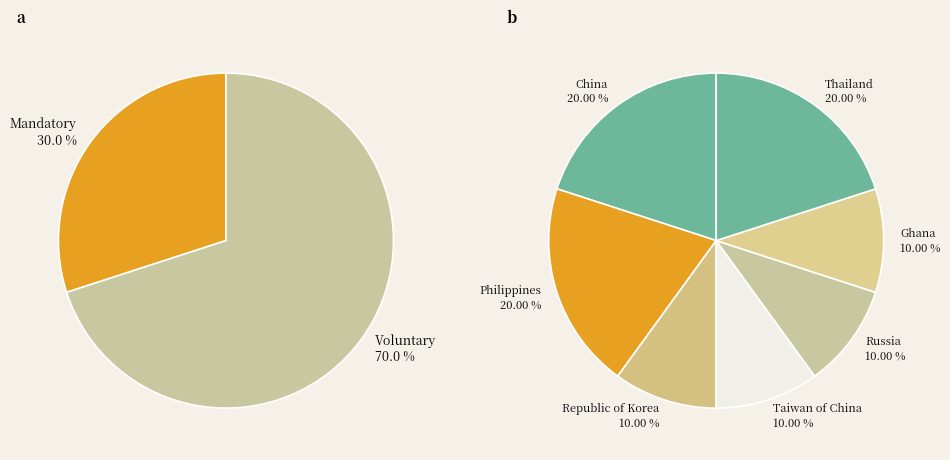

True or false: China (2008) accounts for 3% of the total.

False